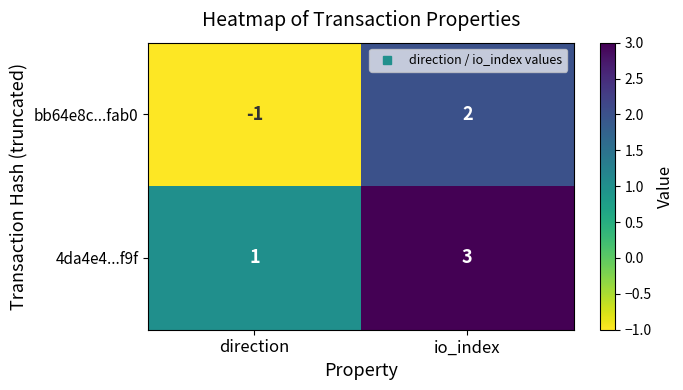

Count the number of categories in the chart.

2